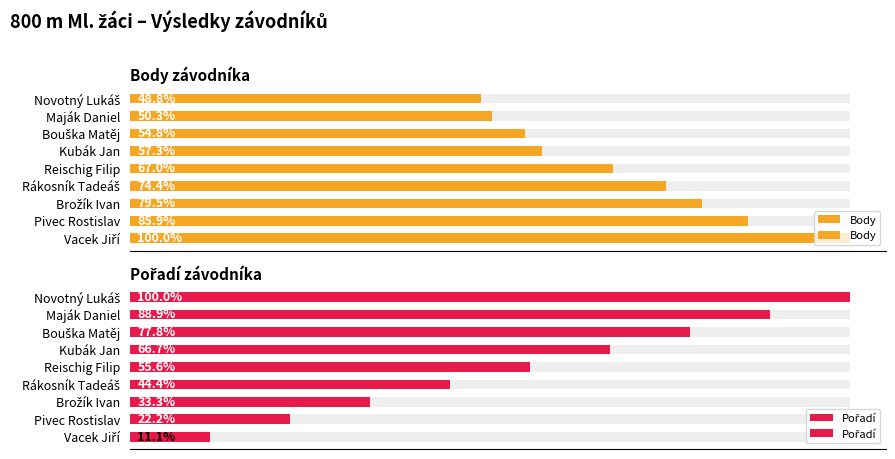

Does the chart contain stacked bars?

No